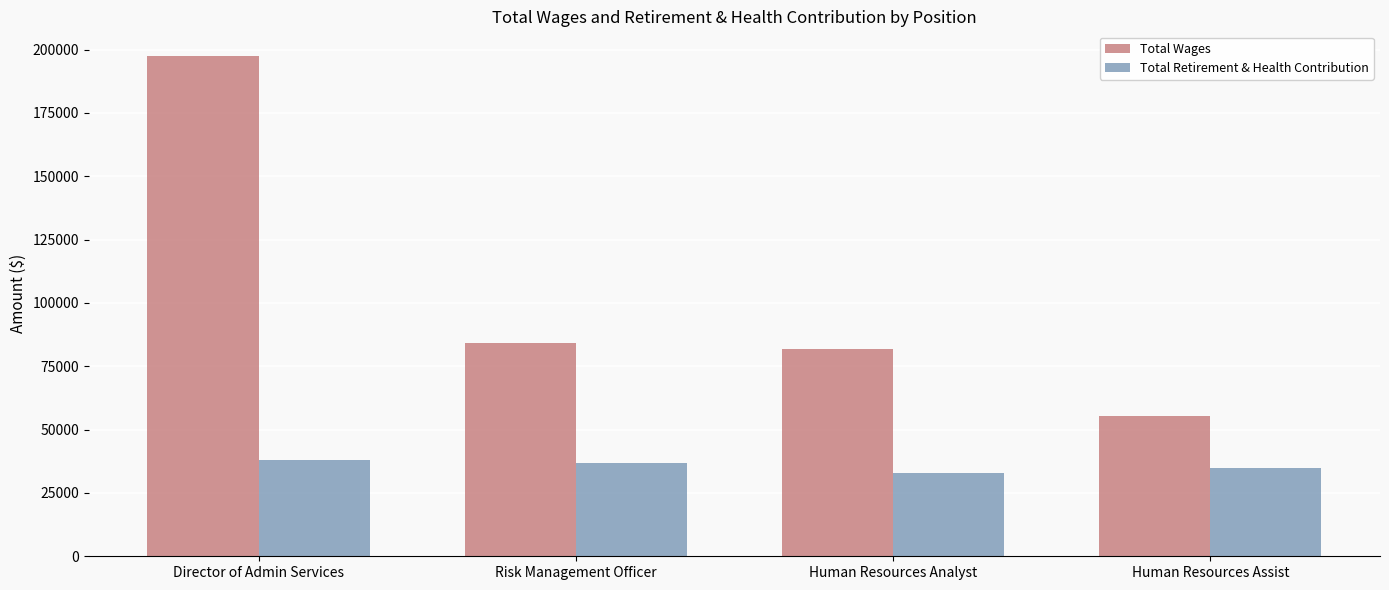

Count the number of categories in the chart.

4